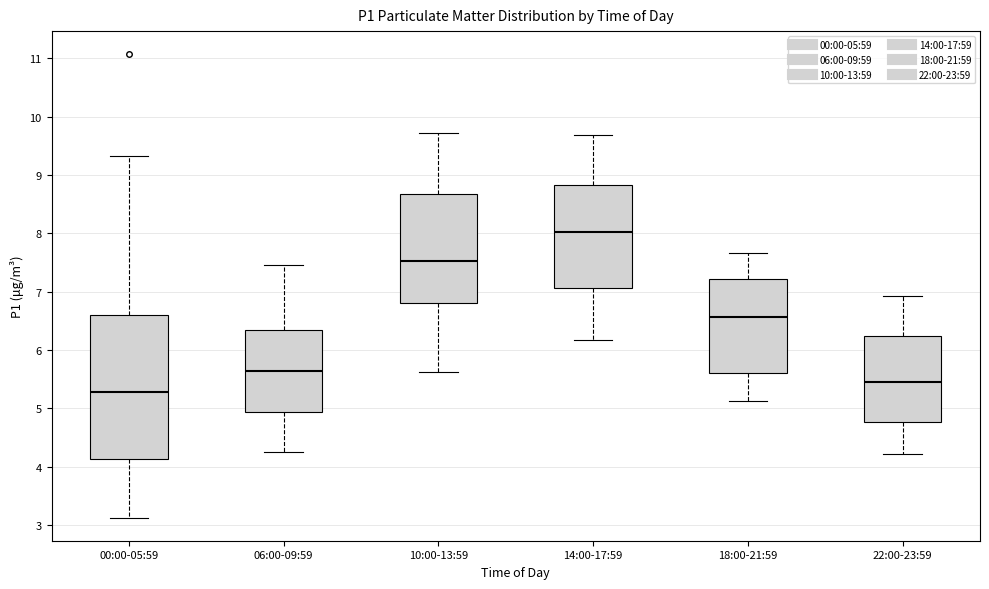

Reading left to right, transcribe this box plot: for each box, give where its median line is, the range the box spans, and where its two whiskers end, as read against the y-axis. The values are not printed on the chart, so give them approximately, as read against the axis.

00:00-05:59: median 5.3, box 4.1 to 6.6, whiskers 3.1 to 9.3
06:00-09:59: median 5.7, box 4.9 to 6.4, whiskers 4.3 to 7.5
10:00-13:59: median 7.5, box 6.8 to 8.7, whiskers 5.6 to 9.7
14:00-17:59: median 8.0, box 7.1 to 8.8, whiskers 6.2 to 9.7
18:00-21:59: median 6.6, box 5.6 to 7.2, whiskers 5.1 to 7.7
22:00-23:59: median 5.5, box 4.8 to 6.2, whiskers 4.2 to 6.9